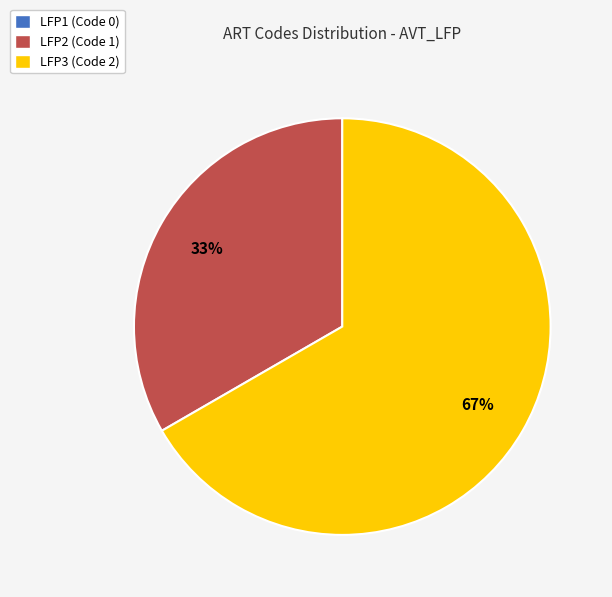

Which slice is the largest?

LFP3